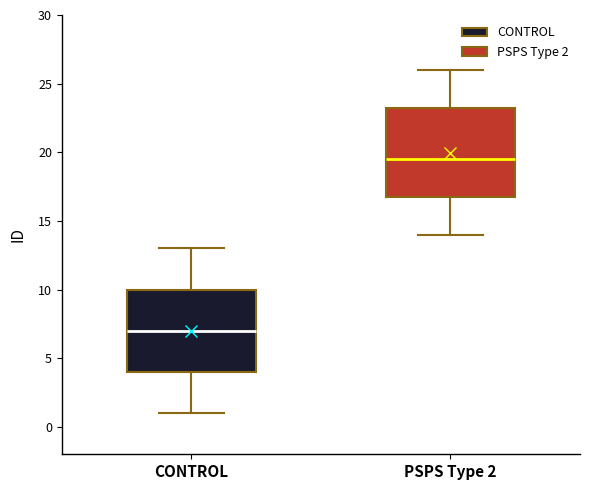

Which box's median line is the highest?

PSPS Type 2